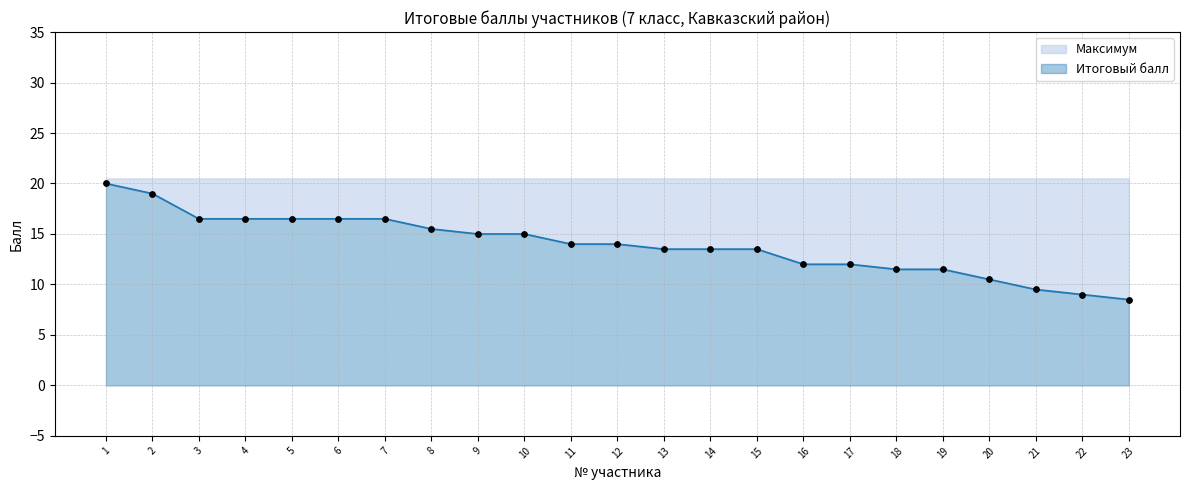

Which has a higher value, 5 or 20?

5